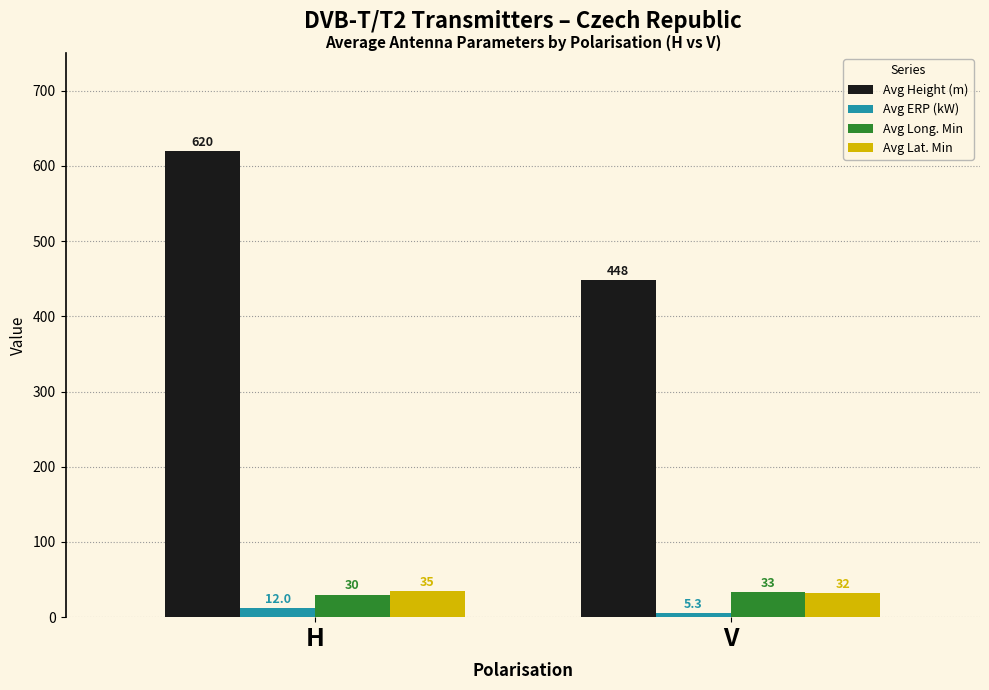

Which category has the highest value in the Avg Height (m) series?

H